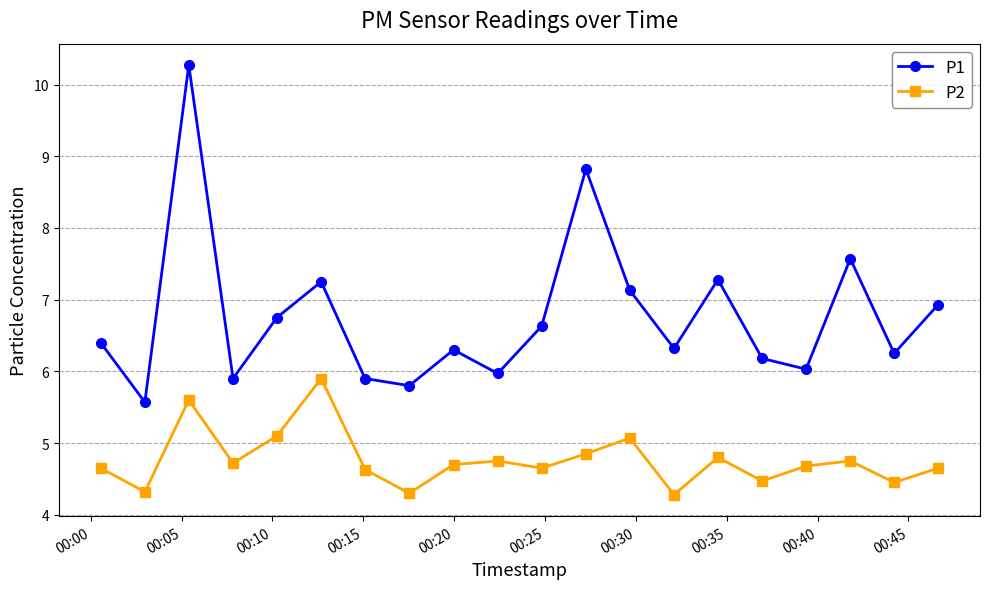

Which series has the largest total across all categories?

P1